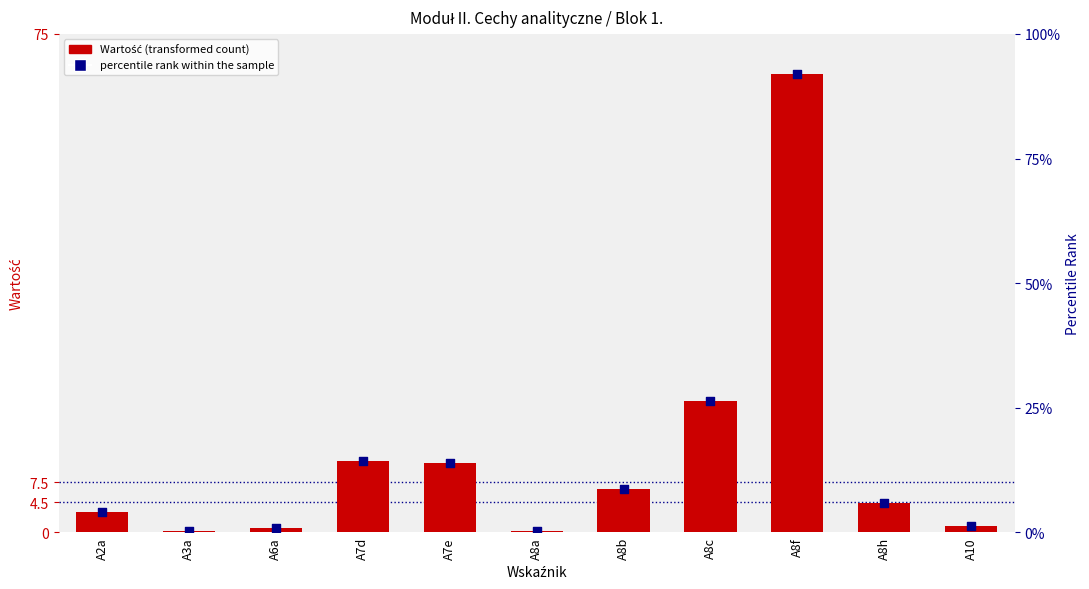

What are all the series names shown in the legend?

Wartość, percentile rank